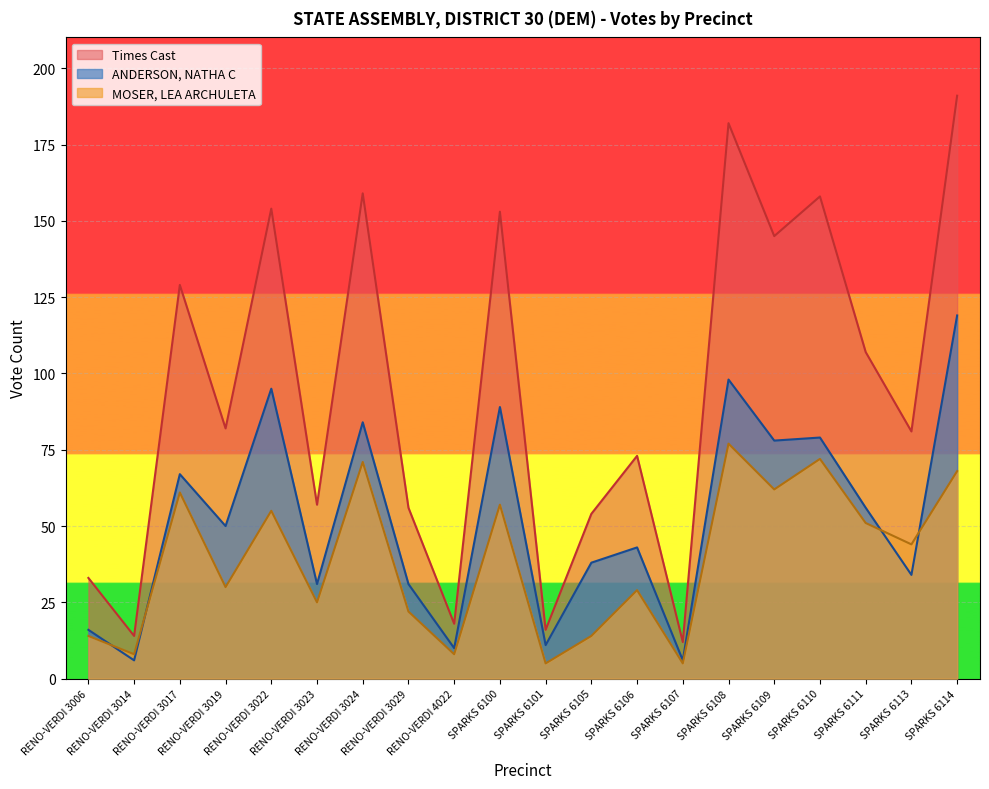

True or false: MOSER, LEA ARCHULETA and ANDERSON, NATHA C intersect in this chart.

True